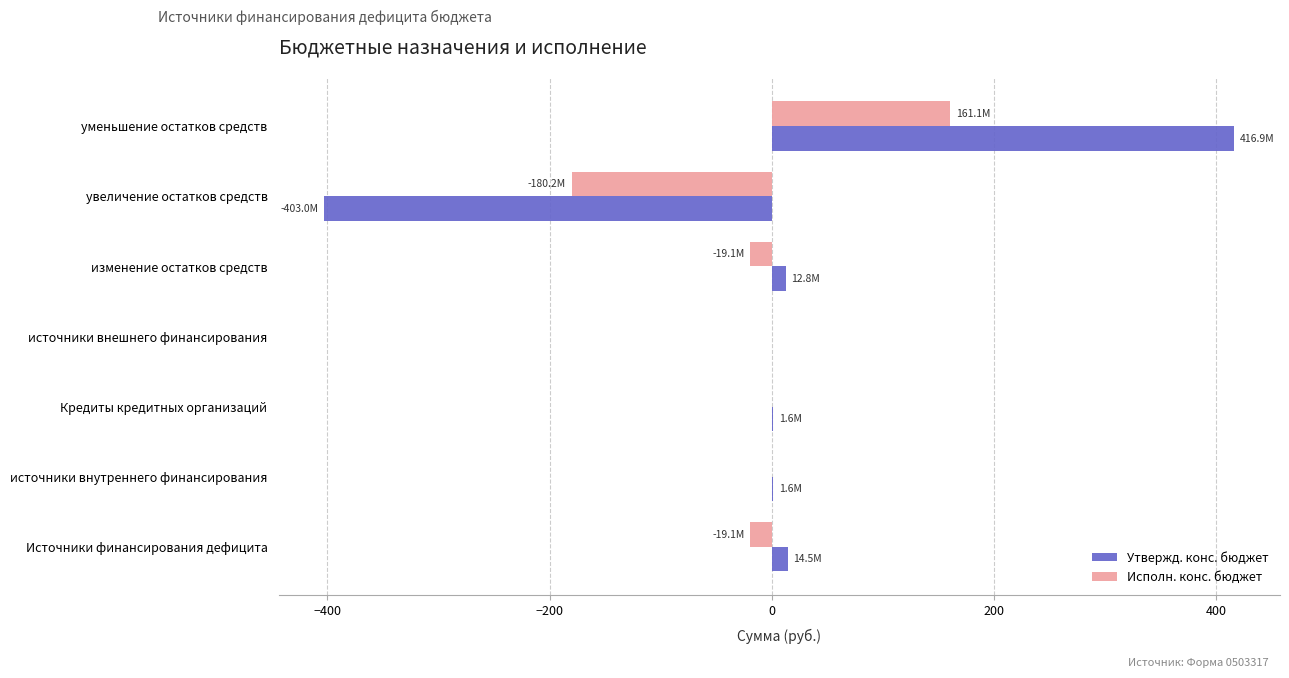

Is the value of Исполн. конс. бюджет at Кредиты кредитных организаций greater than the value of Утвержд. конс. бюджет at увеличение остатков средств?

Yes